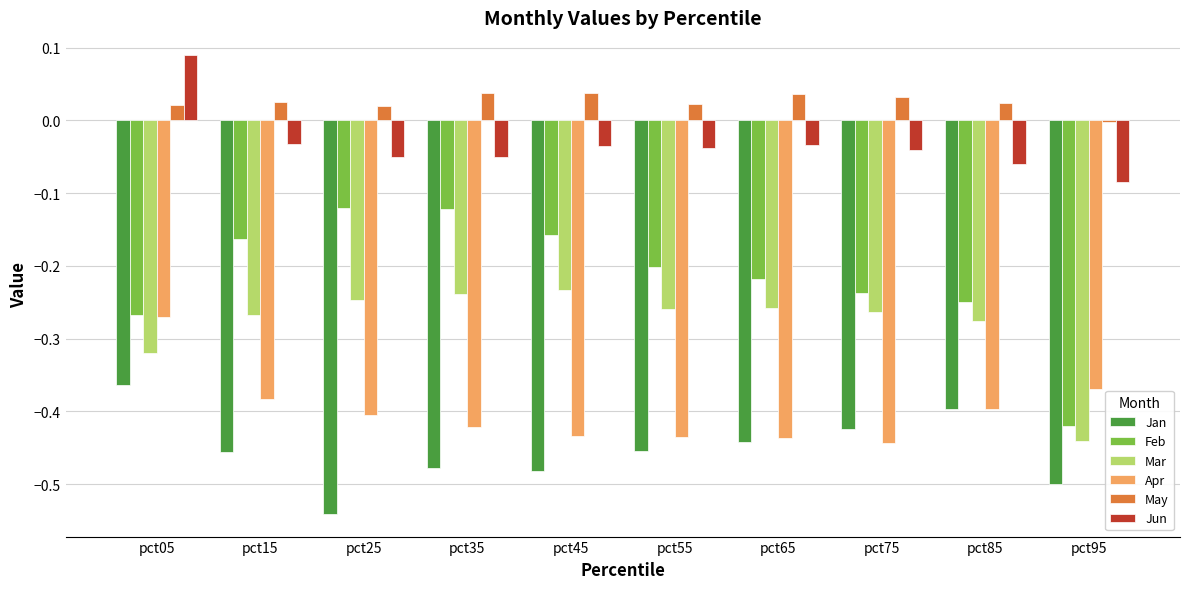

Count the number of data series in this chart.

6